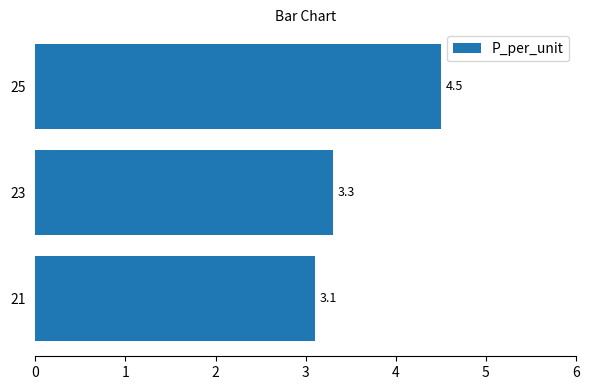

Is it true that the value at 23 is 2.2?

False